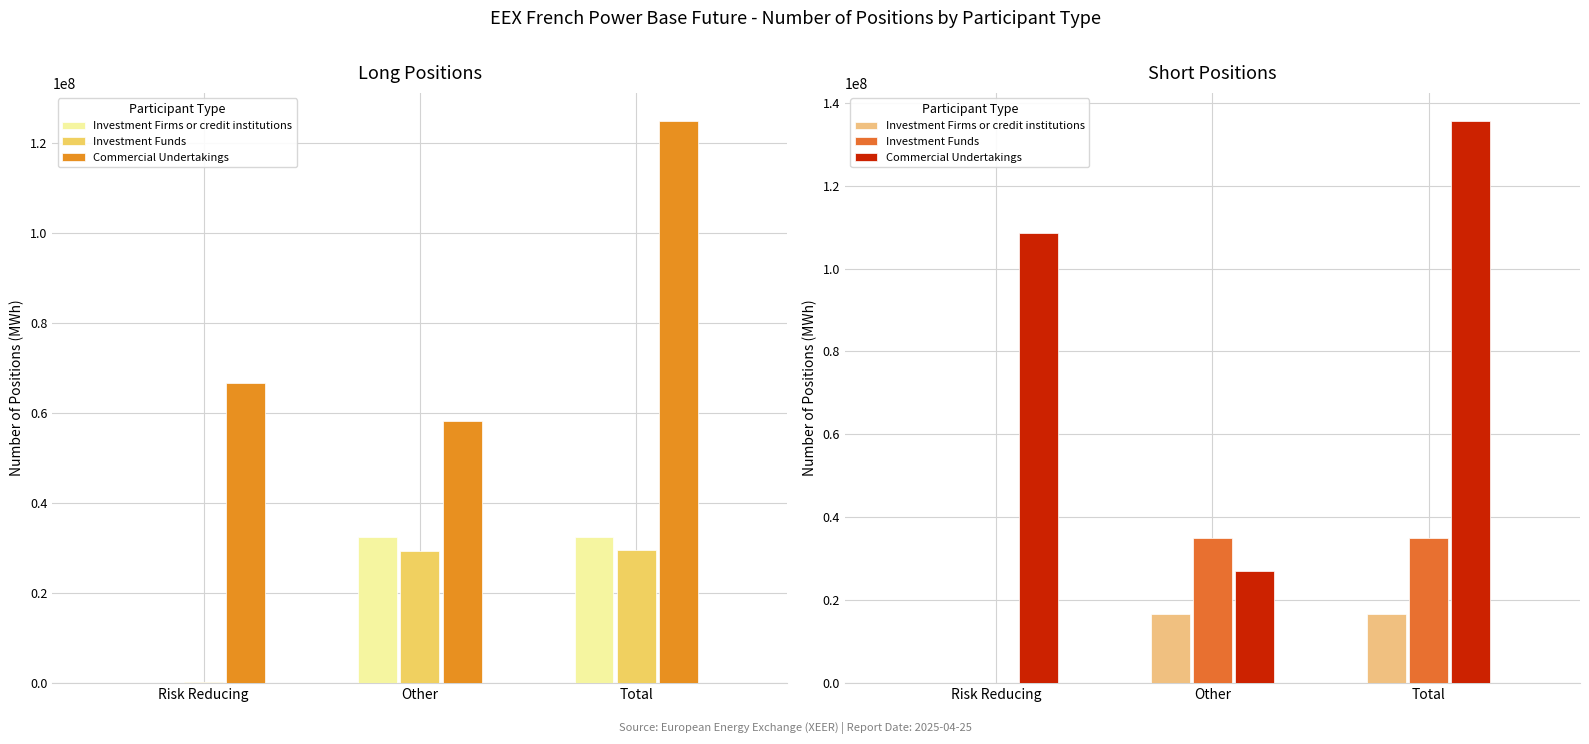

Reading right to left, extract all data points from this chart.

Investment Firms or credit institutions: 16792589	16791869	720
Investment Funds: 35012386	34973916	38470
Commercial Undertakings: 135587108	26981072	108606036